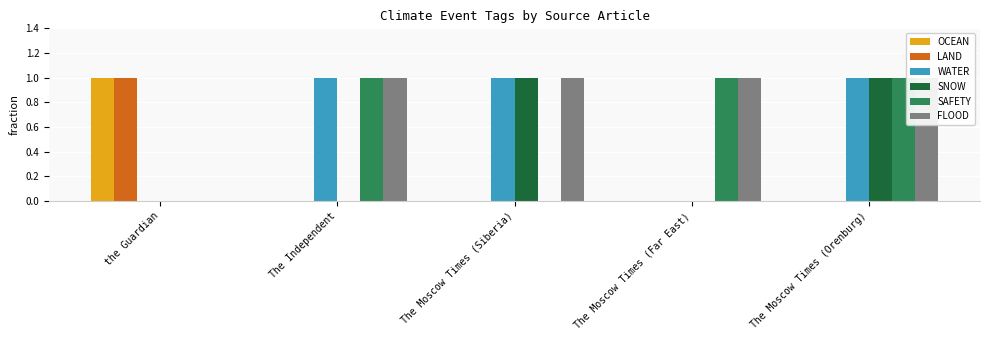

How many values in LAND are above zero?

1